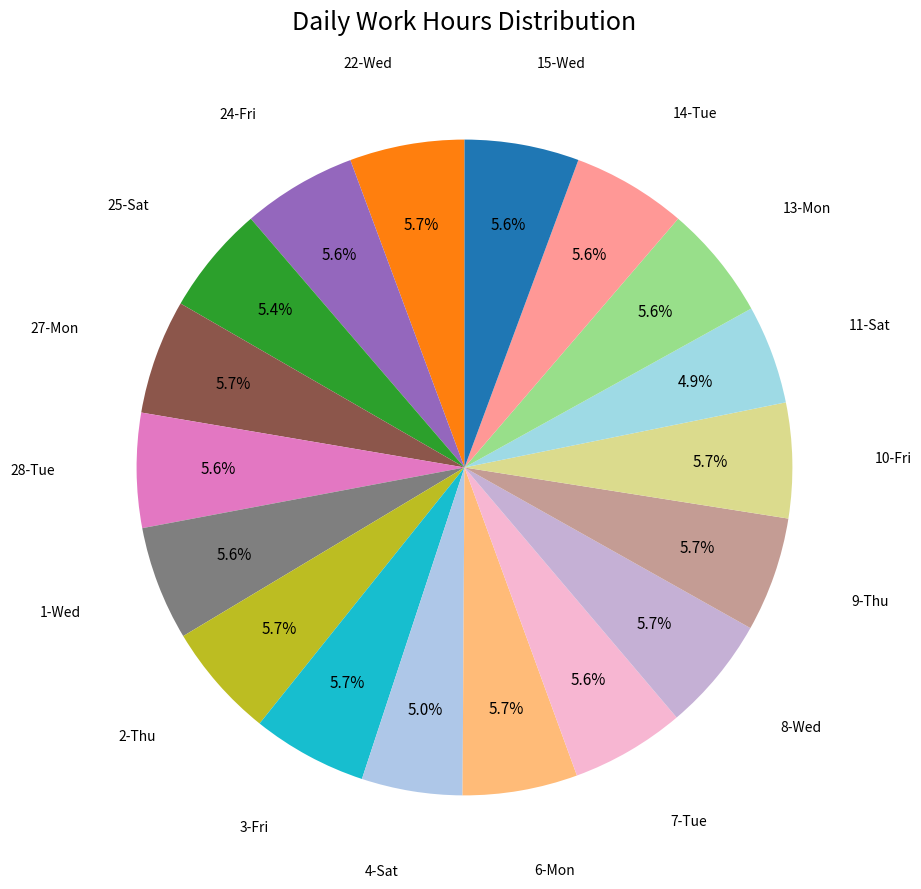

To the nearest percent, what is the combined percentage of 7-Tue and 9-Thu?

11%